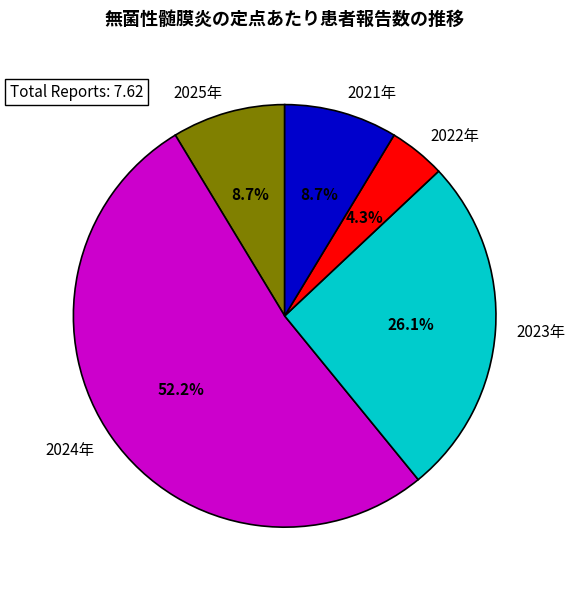

How many slices are in this pie chart?

5